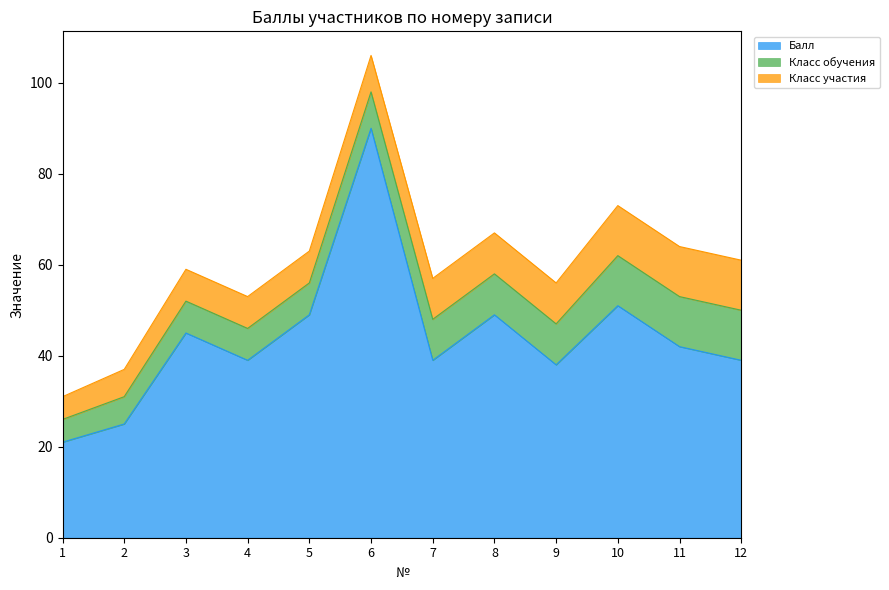

Reading left to right, transcribe all the data shown in this chart.

Балл: 21	25	45	39	49	90	39	49	38	51	42	39
Класс обучения: 5	6	7	7	7	8	9	9	9	11	11	11
Класс участия: 5	6	7	7	7	8	9	9	9	11	11	11